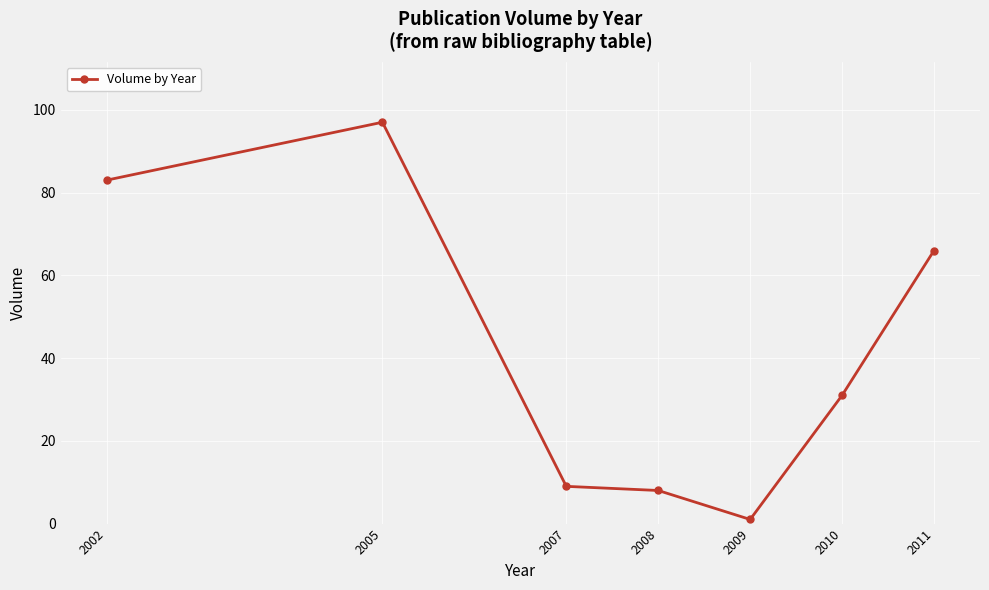

Does the chart have visible grid lines?

Yes